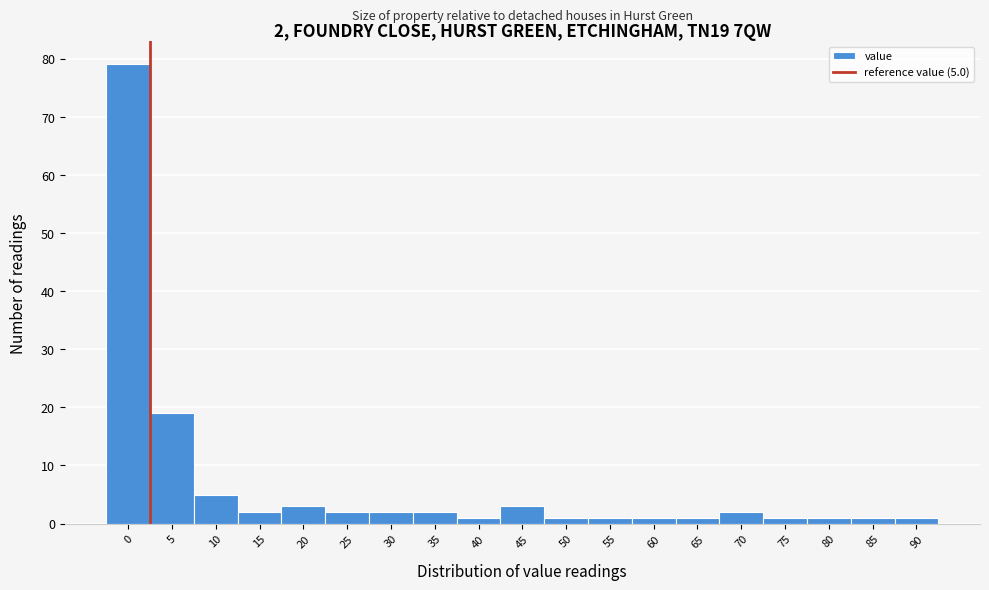

Reading left to right, extract all data points from this chart.

79	19	5	2	3	2	2	2	1	3	1	1	1	1	2	1	1	1	1